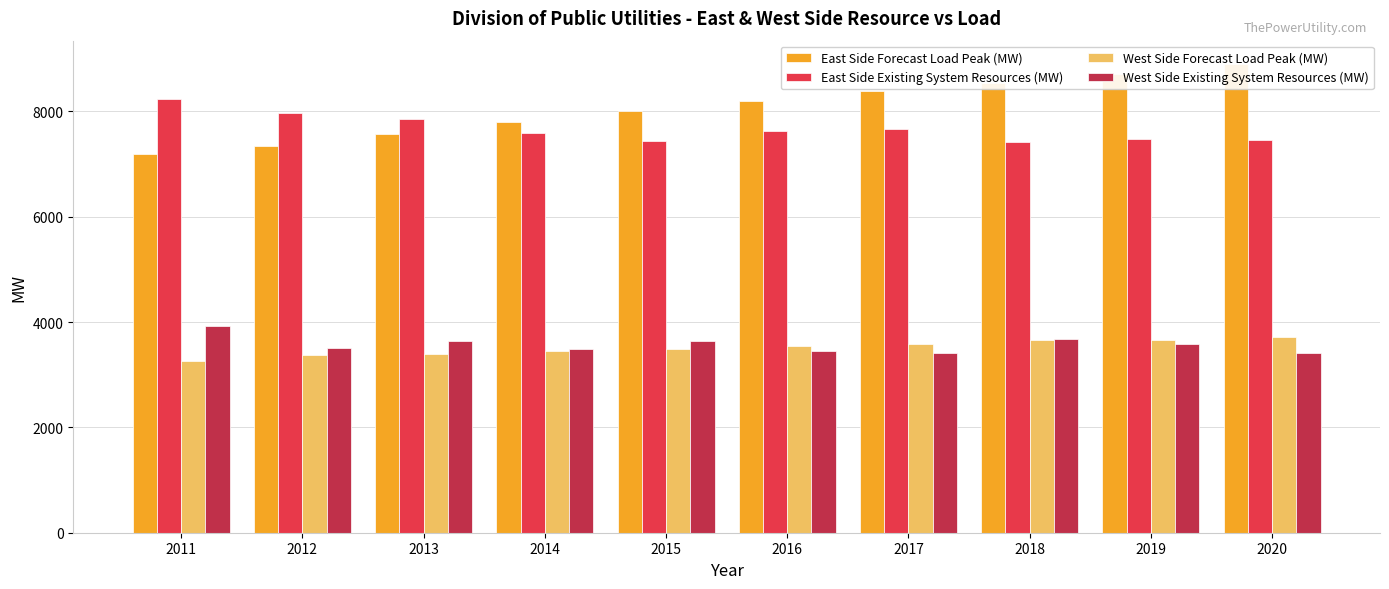

What is the value of the East Side Existing System Resources (MW) bar at the 6th from the left?

7620